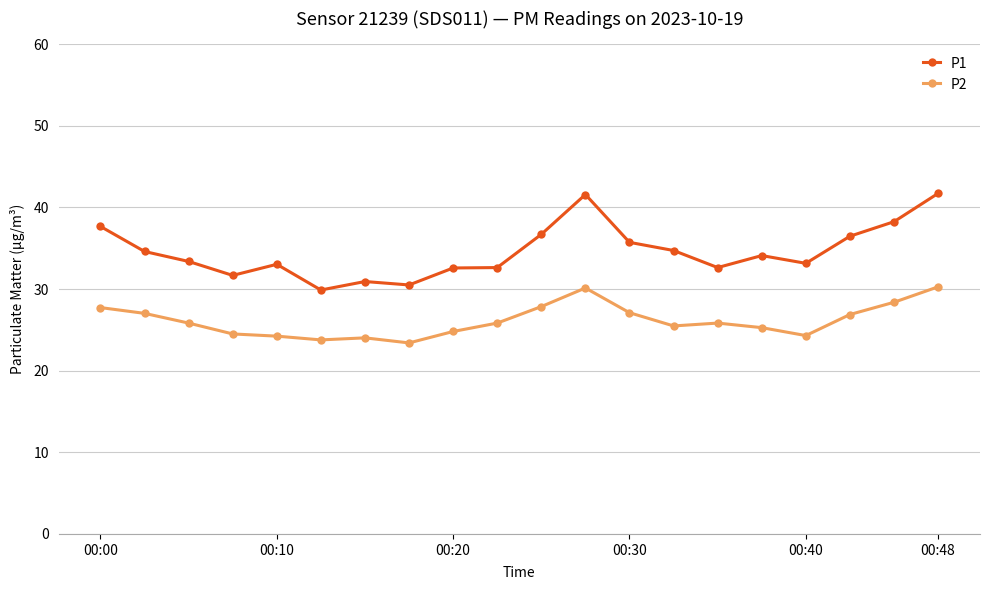

What is the average value of the P2 series?

26.1